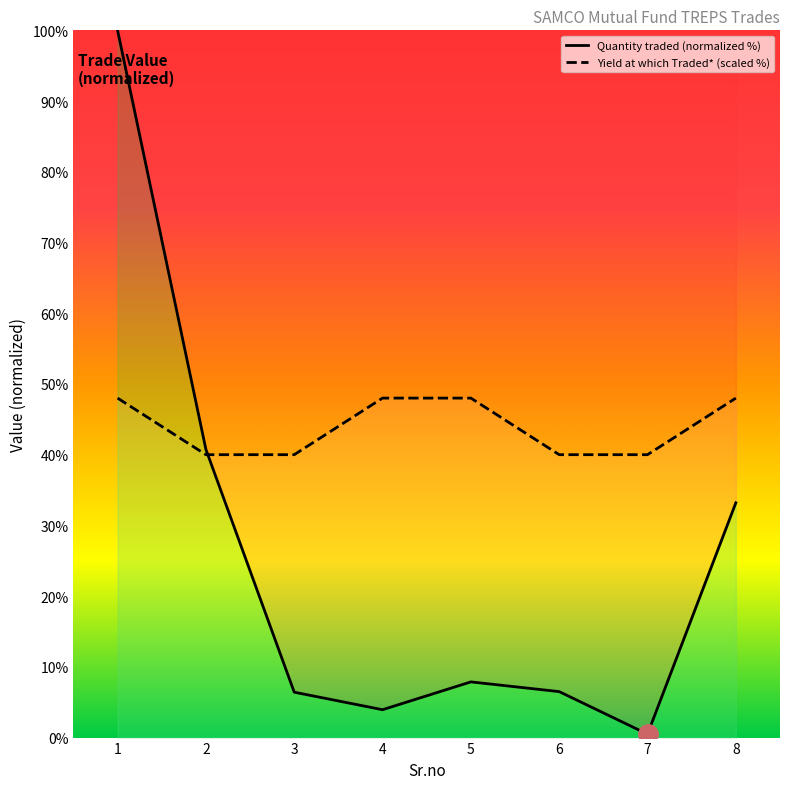

True or false: Quantity traded has more than 0 interior local peaks.

True